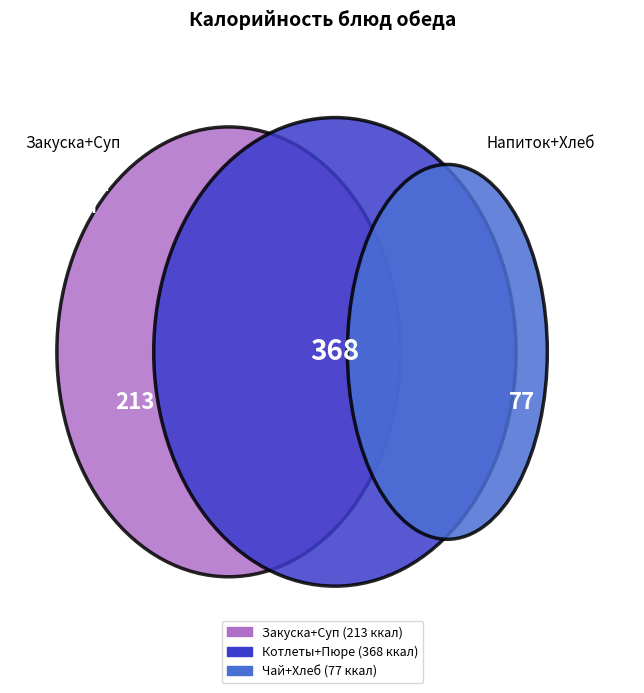

Is it true that Котлеты рыбные с соусом is 6% of the pie?

False